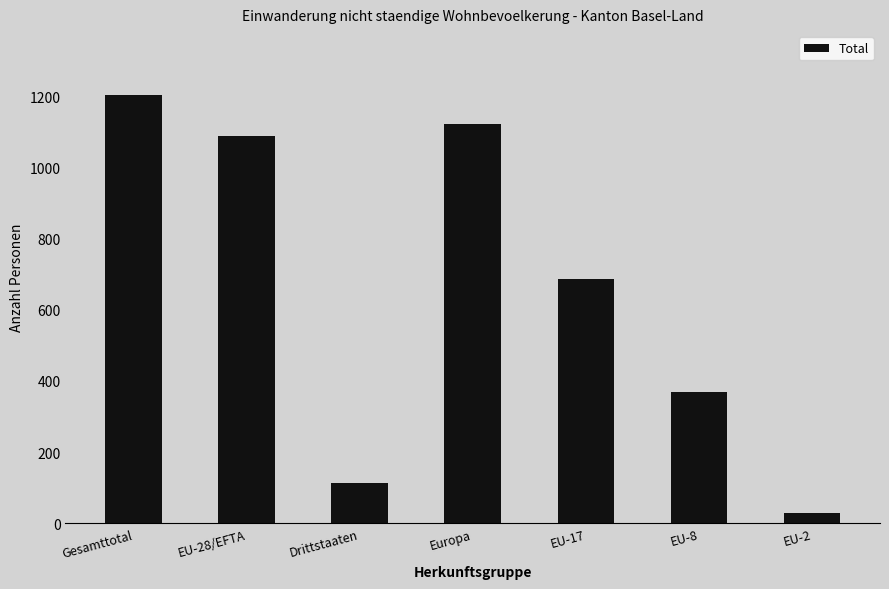

What is the change in value from Gesamttotal to EU-28/EFTA?

-114